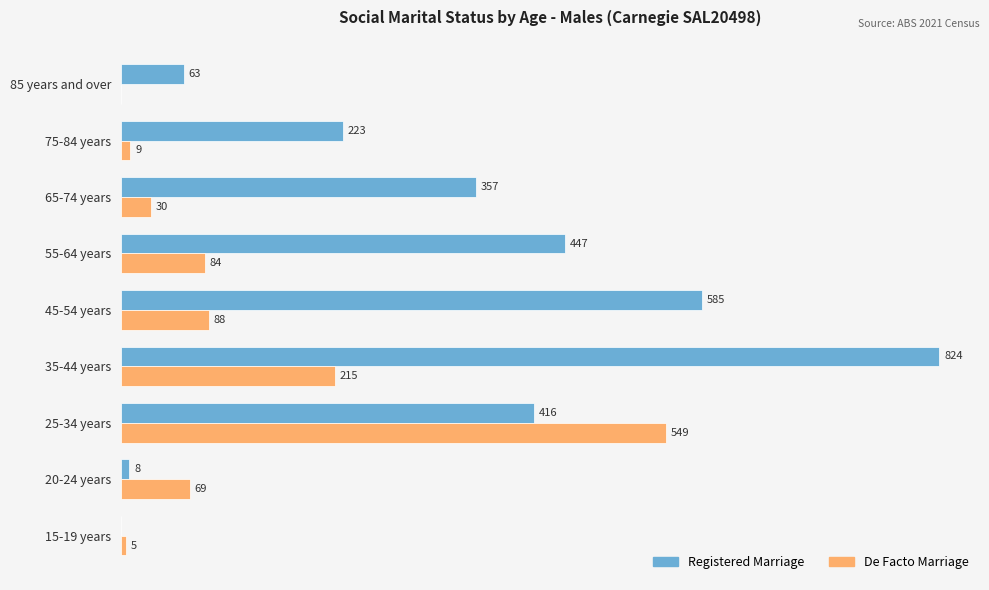

Which category has the highest value across all series?

35-44 years